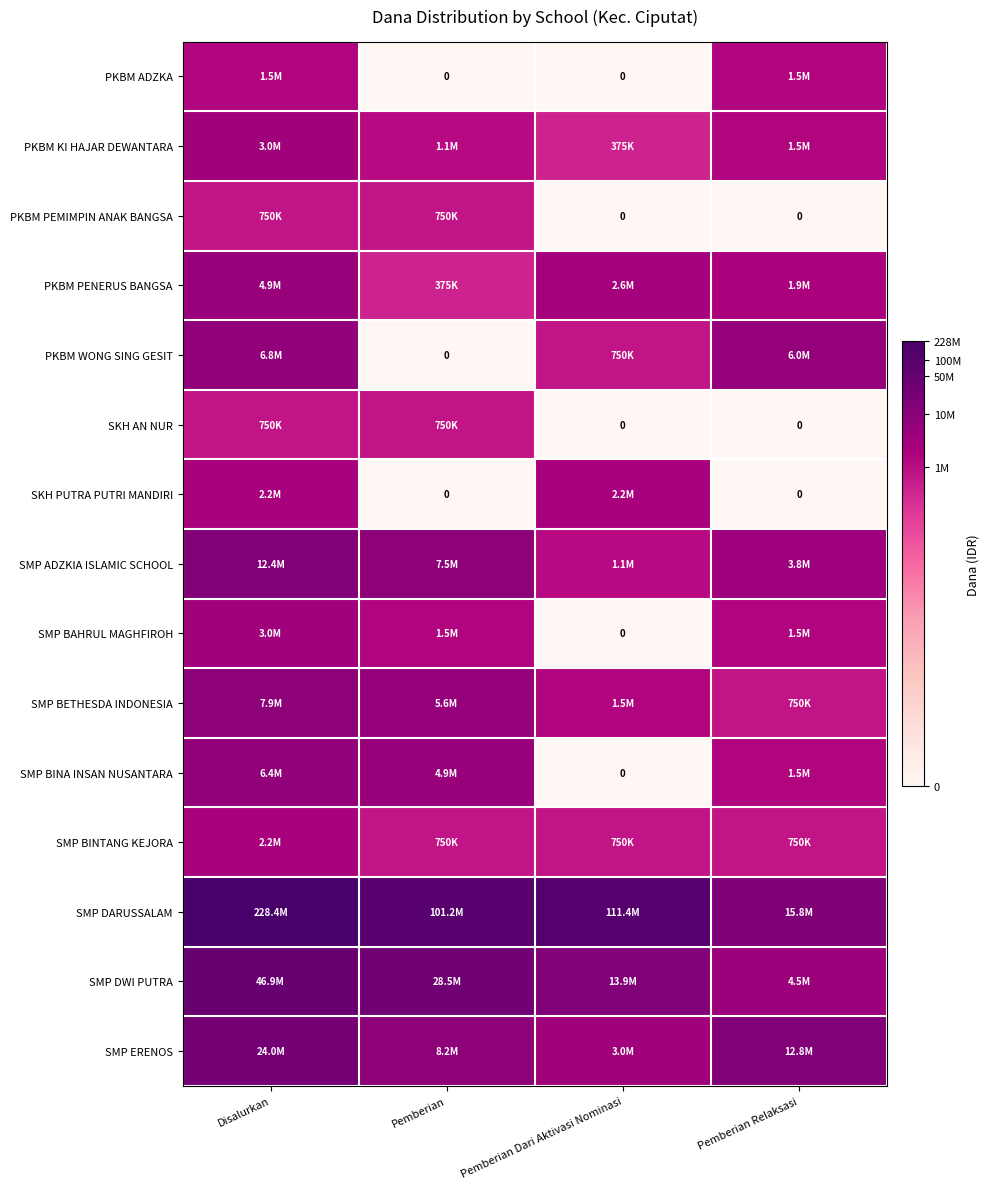

Which has a higher value, Disalurkan or Pemberian Dari Aktivasi Nominasi?

Disalurkan